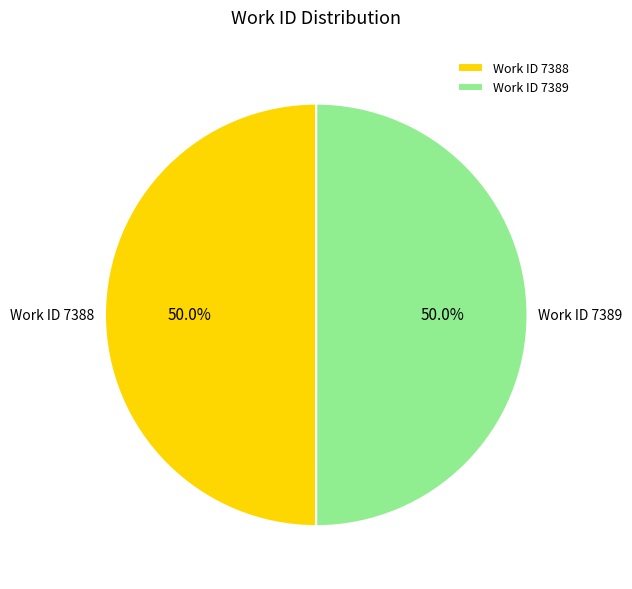

Count the number of slices in the pie.

2